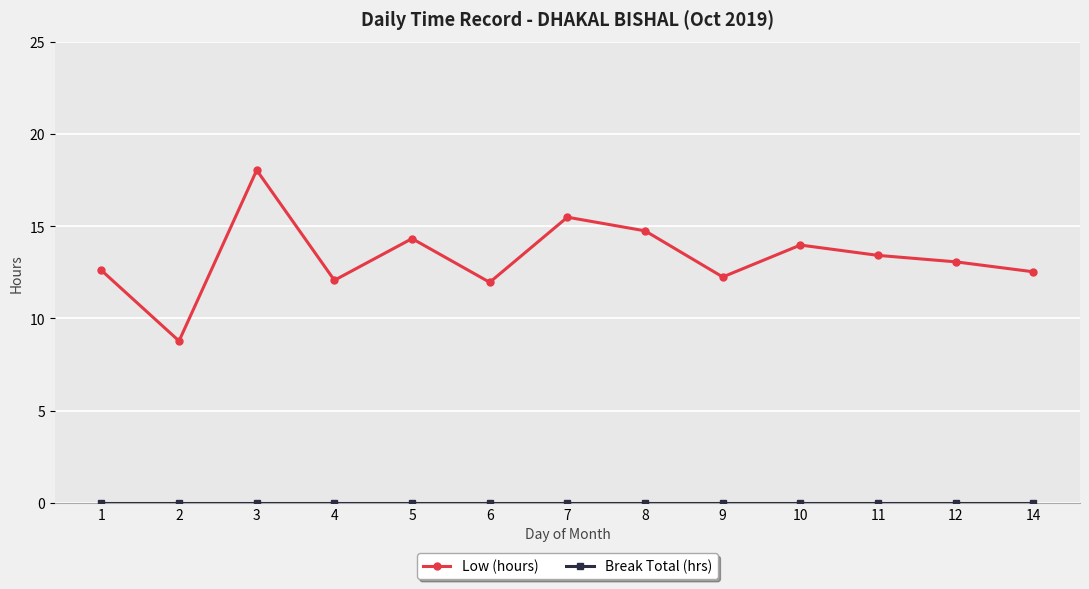

What is the value of the Low (hours) point at the 6th from the left?

12.0